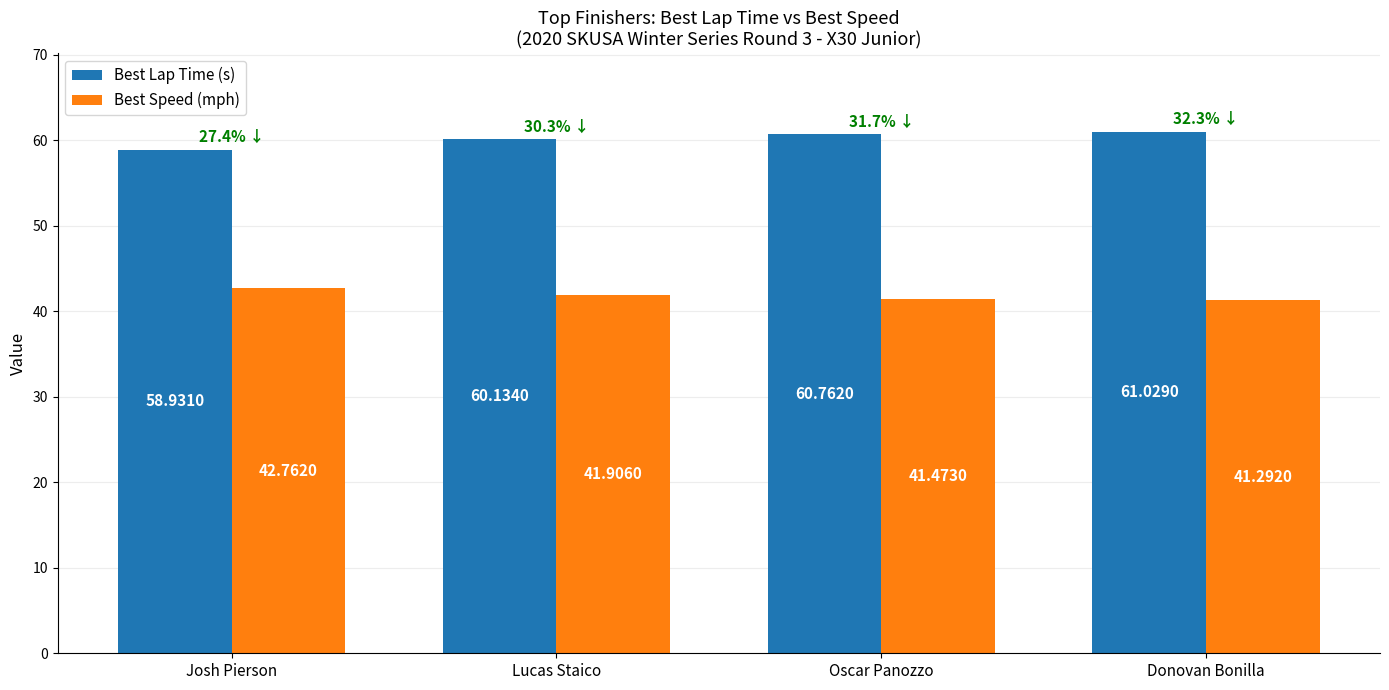

What are all the series names shown in the legend?

Best Lap Time (s), Best Speed (mph)